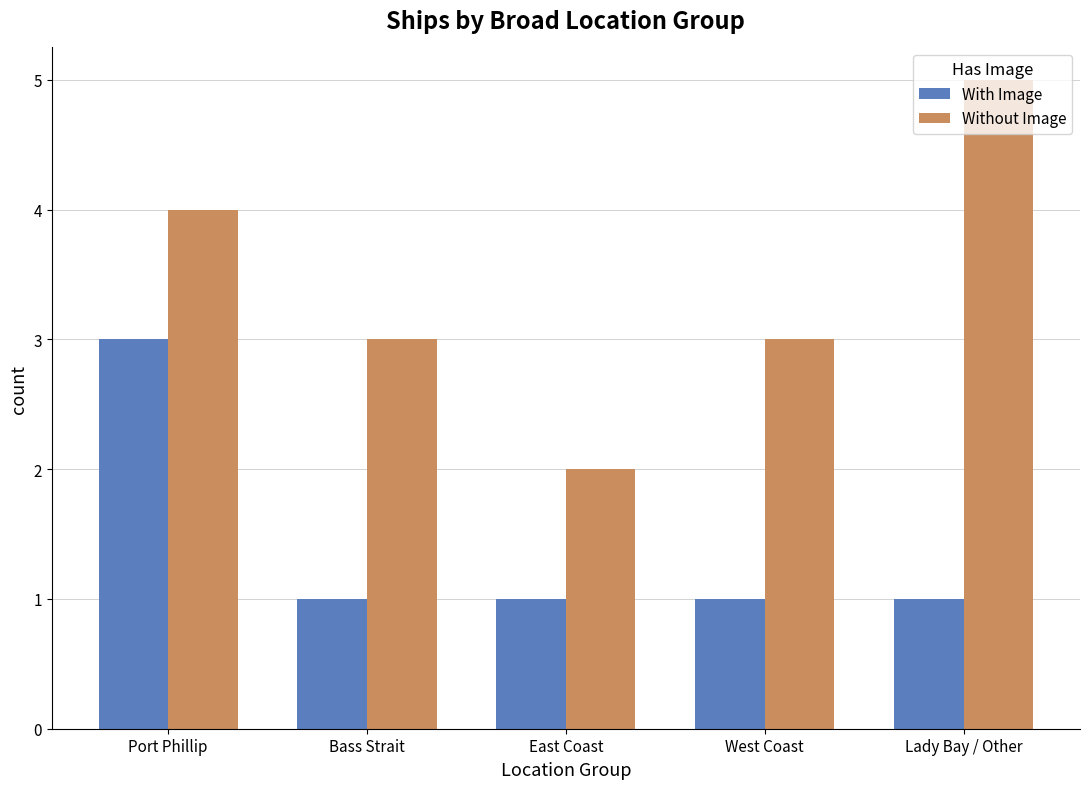

What is the spread (max minus min) of values at Port Phillip?

1